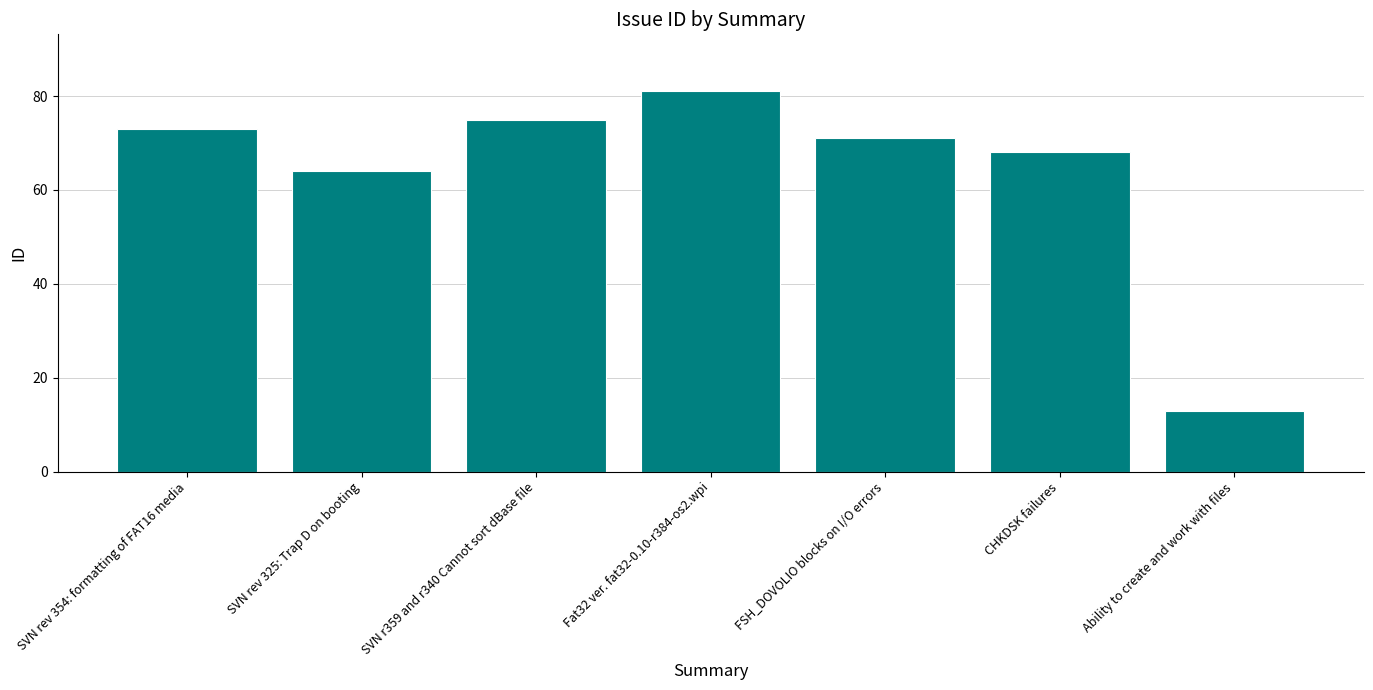

What is the change in value from FSH_DOVOLIO blocks on I/O errors to Ability to create and work with files?

-58